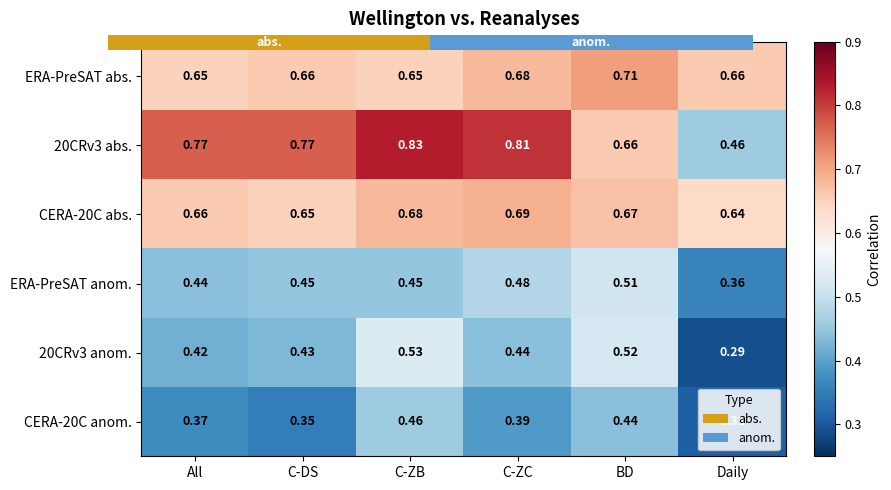

The value of CERA-20C abs. at All is 0.9. True or false?

False